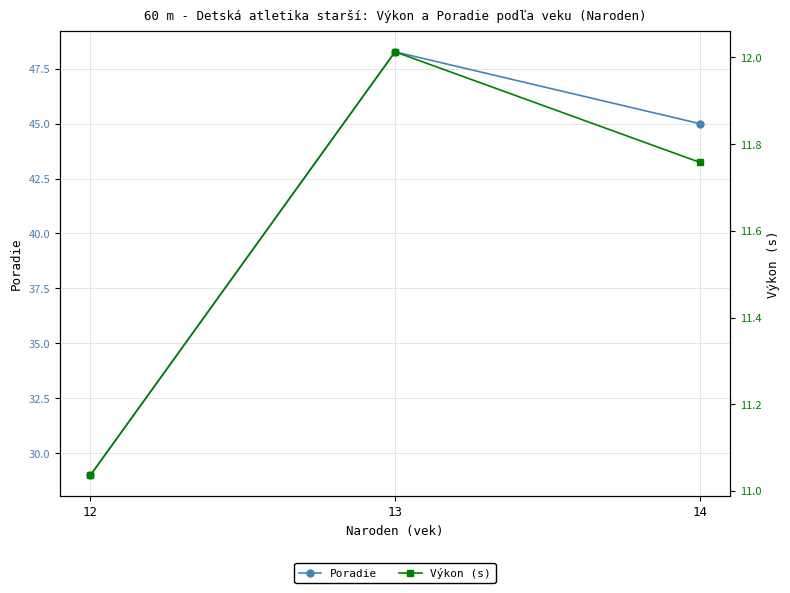

The value of Poradie at 12 is 14.4. True or false?

False